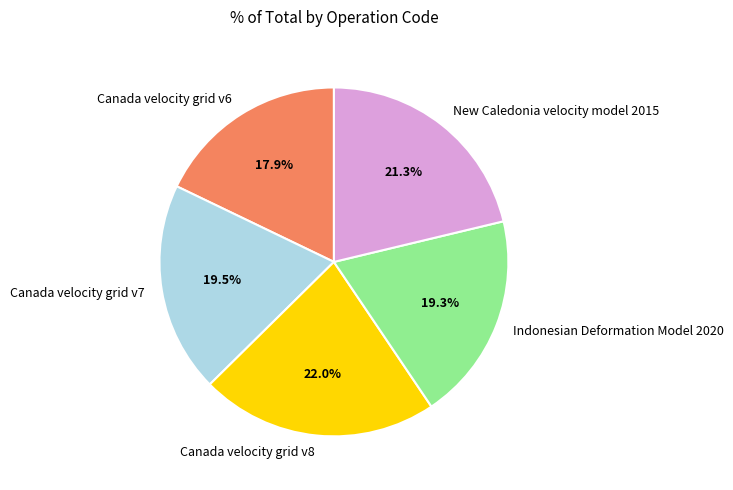

Is there a majority slice in this chart?

No